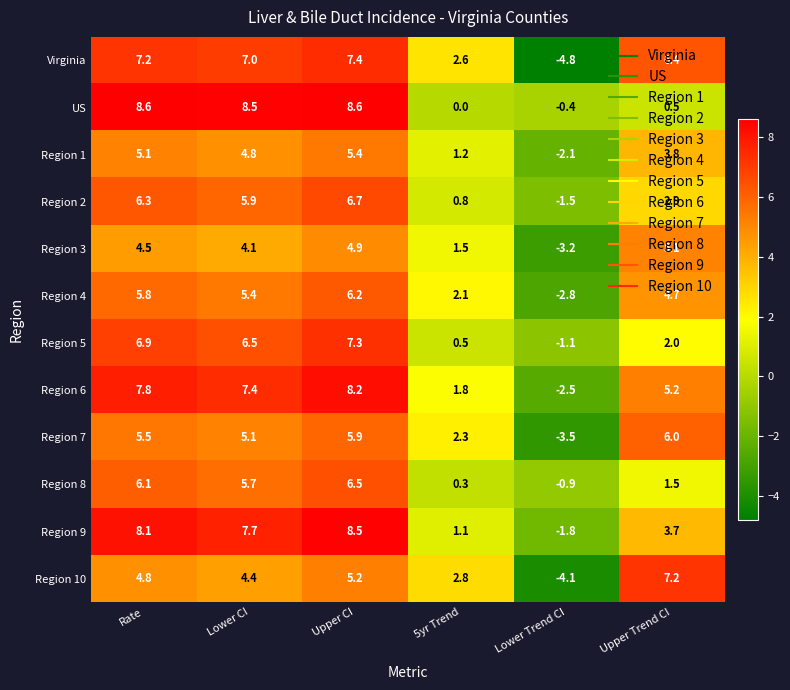

Which series changed the most between Rate and Upper Trend CI?

US